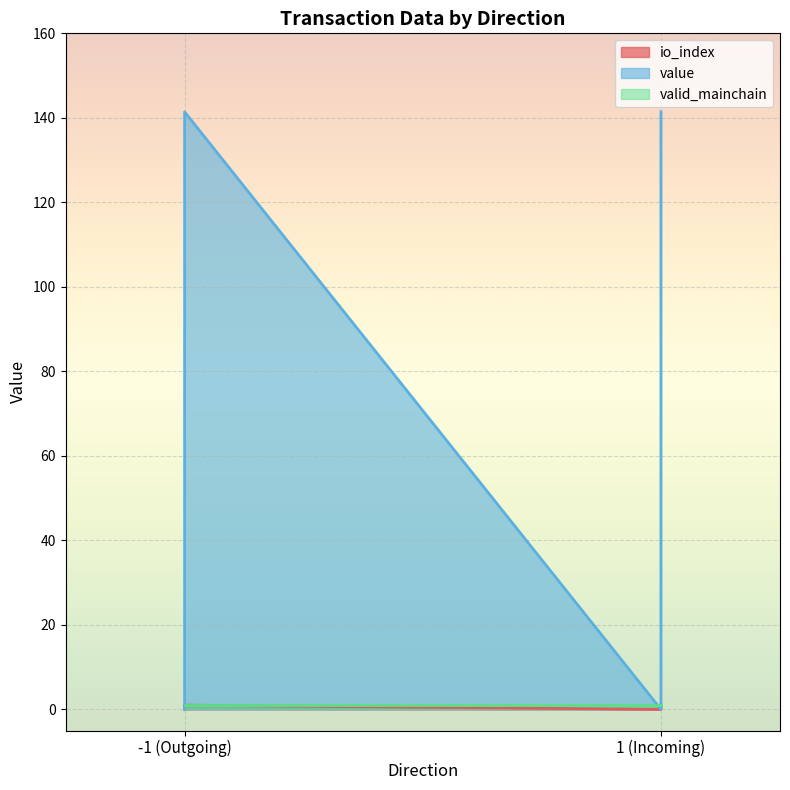

True or false: value has a value of 141.4 at -1 (Outgoing).

True